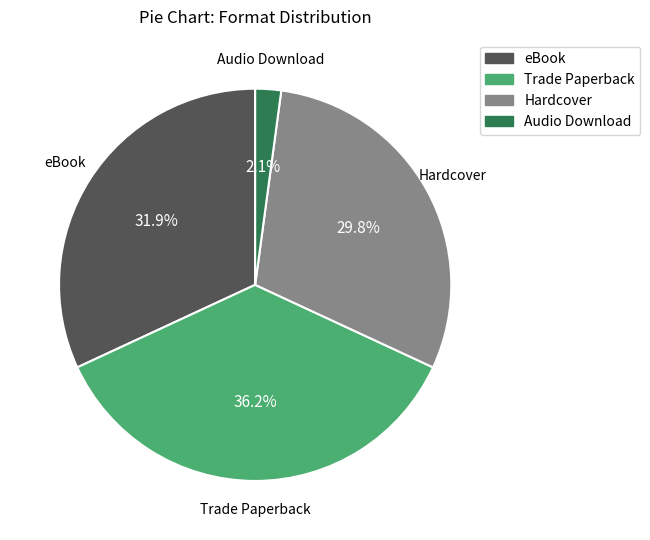

Which category has the smallest portion of the pie?

Audio Download